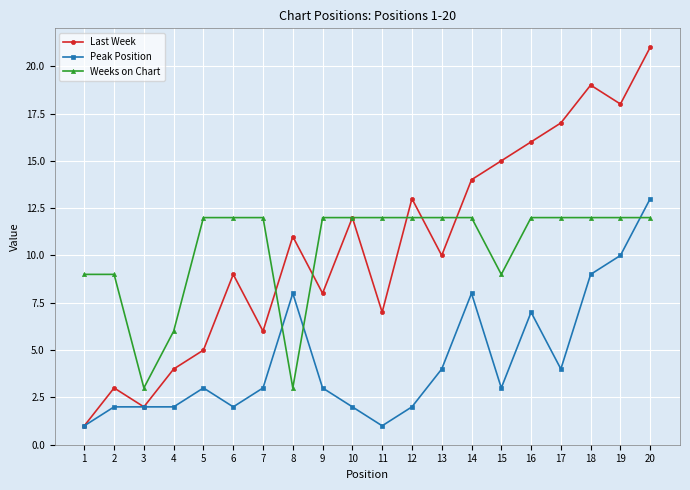

What is the value of the Weeks on Chart point at the 3rd from the left?

3